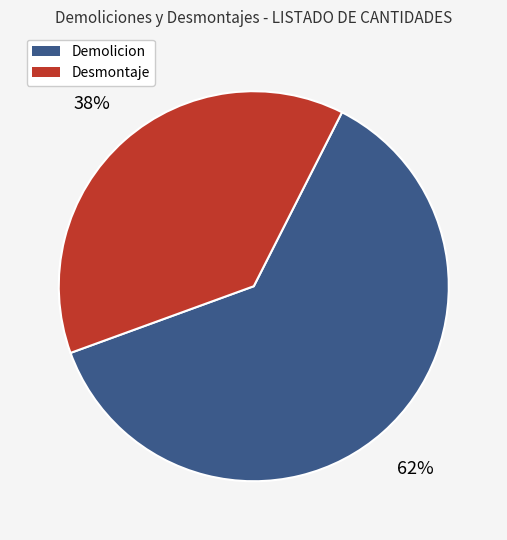

Approximately how many times larger is the value at Demolicion compared to Desmontaje?

1.6